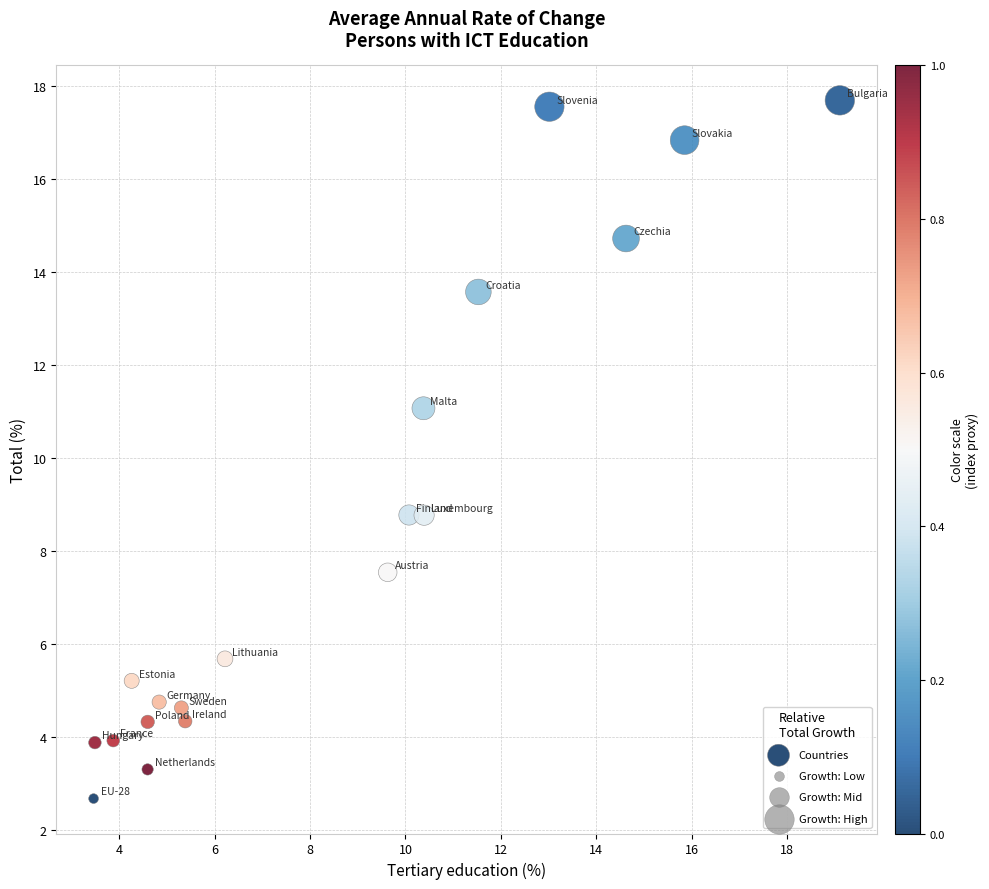

What is the range of Y values (max minus min)?

15.0